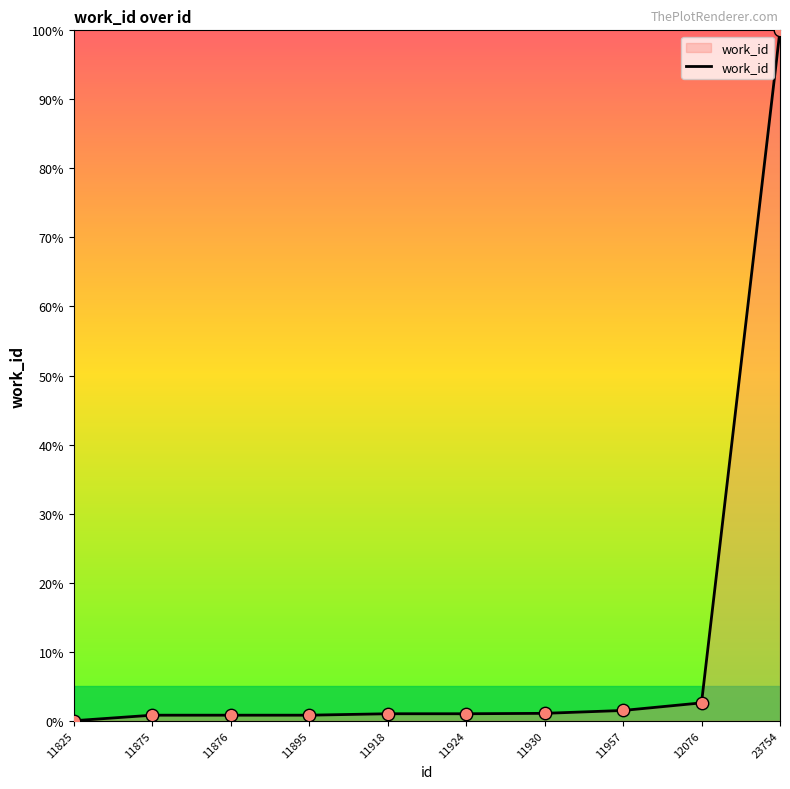

What is the ratio of the value at 11918 to the value at 11957?

0.7